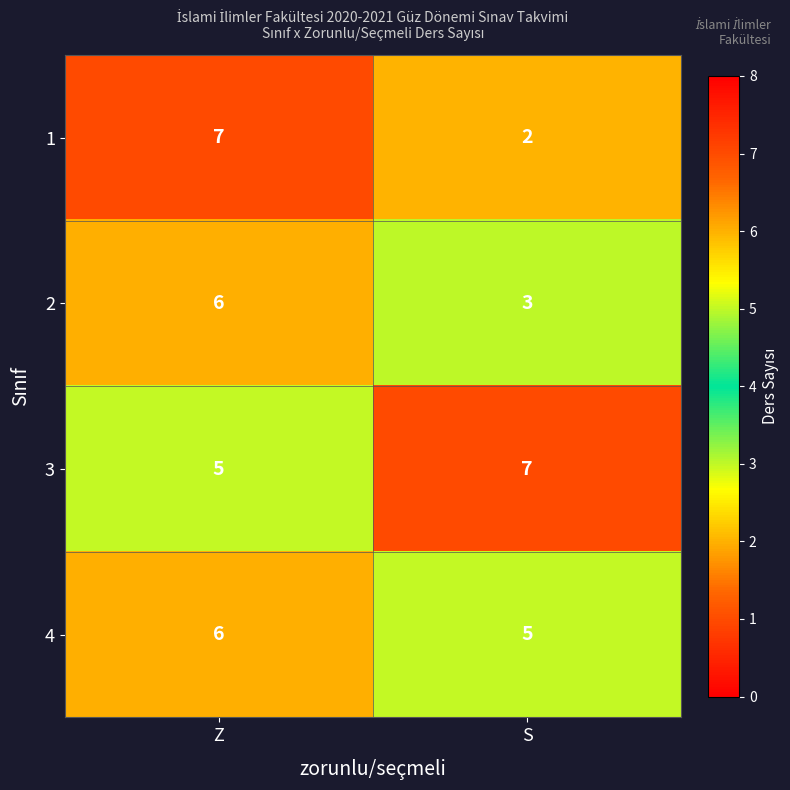

Rank the categories by 4 value from lowest to highest.

S, Z